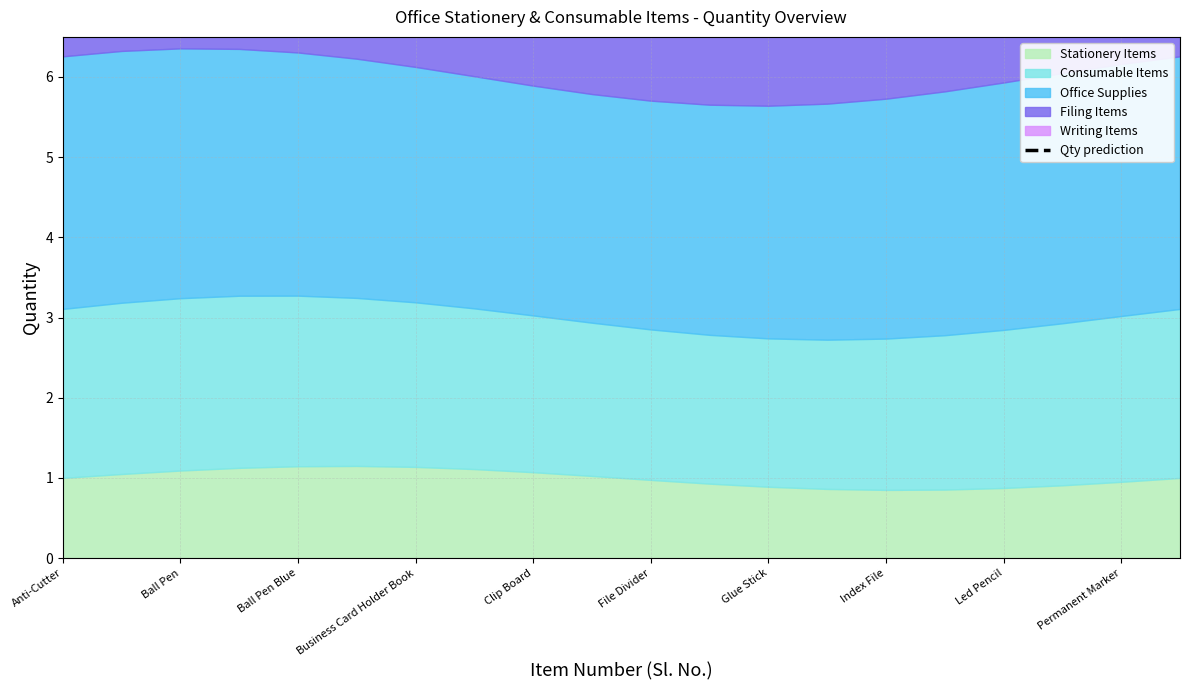

How many lines are shown in the chart?

1